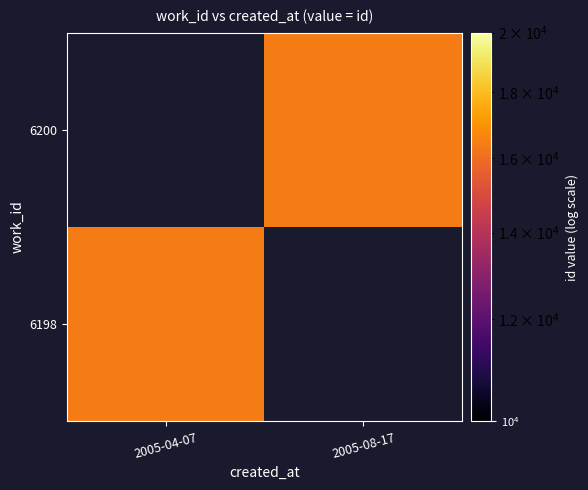

Count the number of categories in the chart.

2